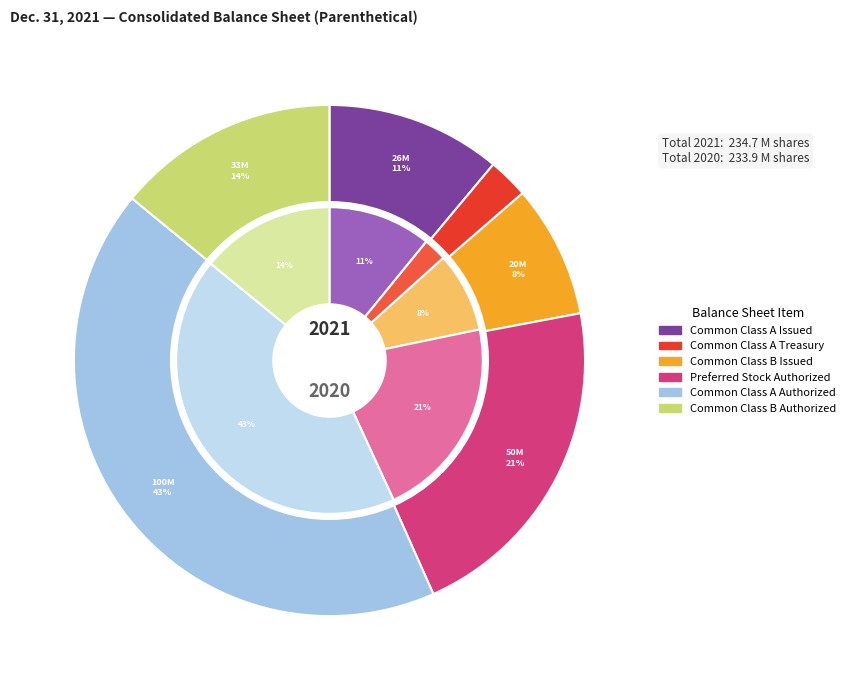

Does Preferred Stock Authorized account for over 50% of the chart?

No